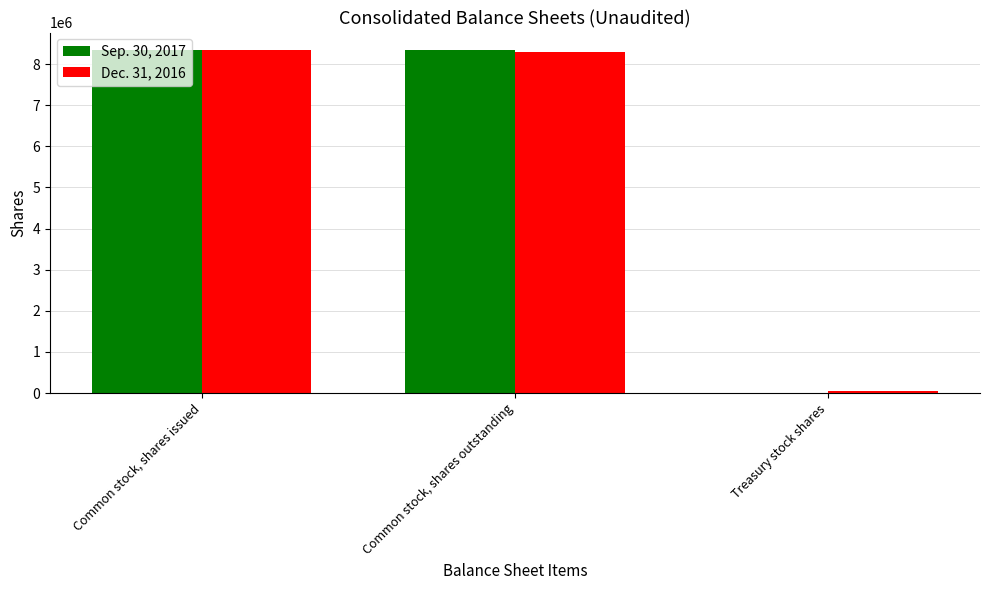

The value of Dec. 31, 2016 at Common stock, shares issued is 8343435. True or false?

True